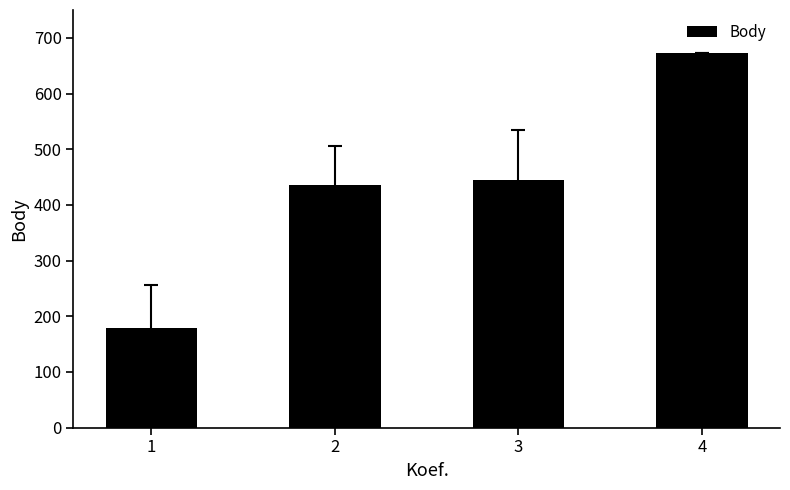

The chart shows a value of 178.5 at 1. True or false?

True